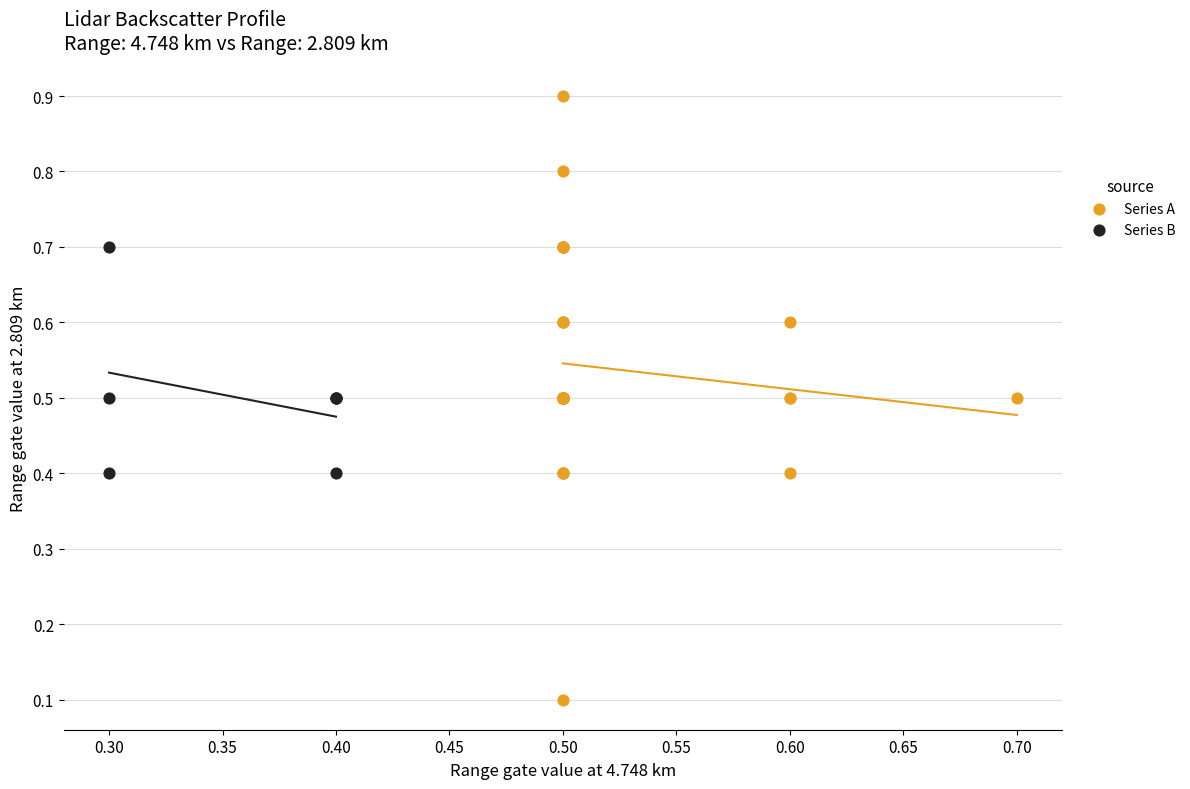

Which series has the widest spread of Y values?

Series A